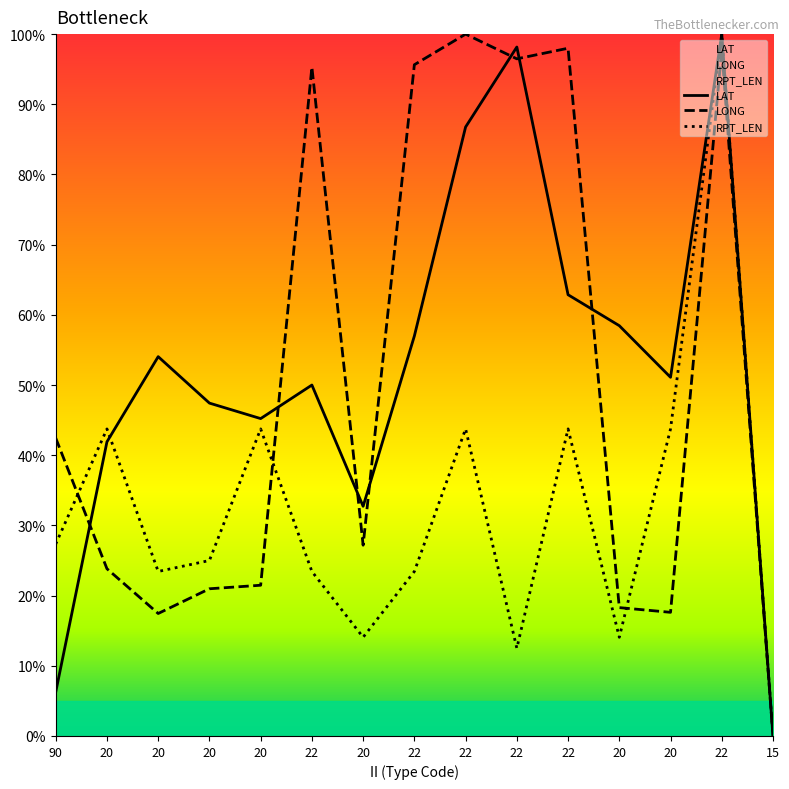

Which has a higher value, 20 or 20?

20